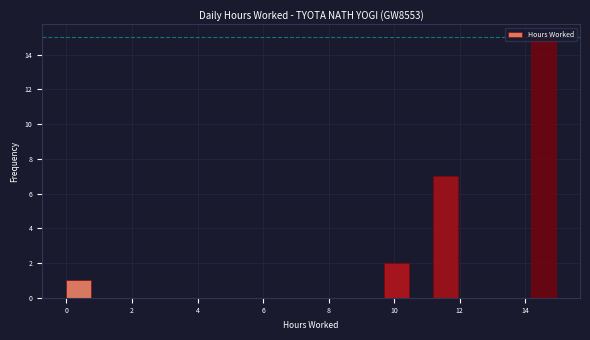

Around what value on the x-axis is the tallest bar? Give the approximate position of its centre, as read against the axis.

14.6